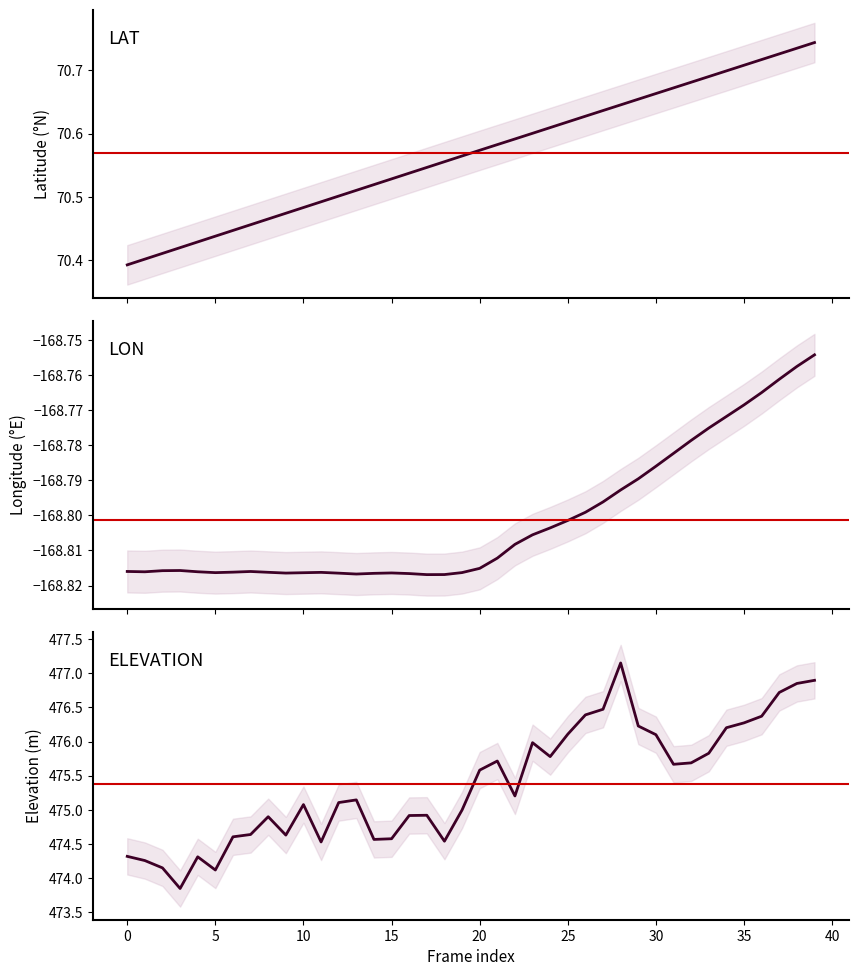

Reading left to right, list all the values displayed in this chart.

LAT: 70.4	70.4	70.4	70.4	70.4	70.4	70.4	70.5	70.5	70.5	70.5	70.5	70.5	70.5	70.5	70.5	70.5	70.5	70.6	70.6	70.6	70.6	70.6	70.6	70.6	70.6	70.6	70.6	70.6	70.7	70.7	70.7	70.7	70.7	70.7	70.7	70.7	70.7	70.7	70.7
LON: -168.8	-168.8	-168.8	-168.8	-168.8	-168.8	-168.8	-168.8	-168.8	-168.8	-168.8	-168.8	-168.8	-168.8	-168.8	-168.8	-168.8	-168.8	-168.8	-168.8	-168.8	-168.8	-168.8	-168.8	-168.8	-168.8	-168.8	-168.8	-168.8	-168.8	-168.8	-168.8	-168.8	-168.8	-168.8	-168.8	-168.8	-168.8	-168.8	-168.8
ELEVATION: 474.3	474.3	474.2	473.8	474.3	474.1	474.6	474.6	474.9	474.6	475.1	474.5	475.1	475.1	474.6	474.6	474.9	474.9	474.5	475.0	475.6	475.7	475.2	476.0	475.8	476.1	476.4	476.5	477.2	476.2	476.1	475.7	475.7	475.8	476.2	476.3	476.4	476.7	476.9	476.9